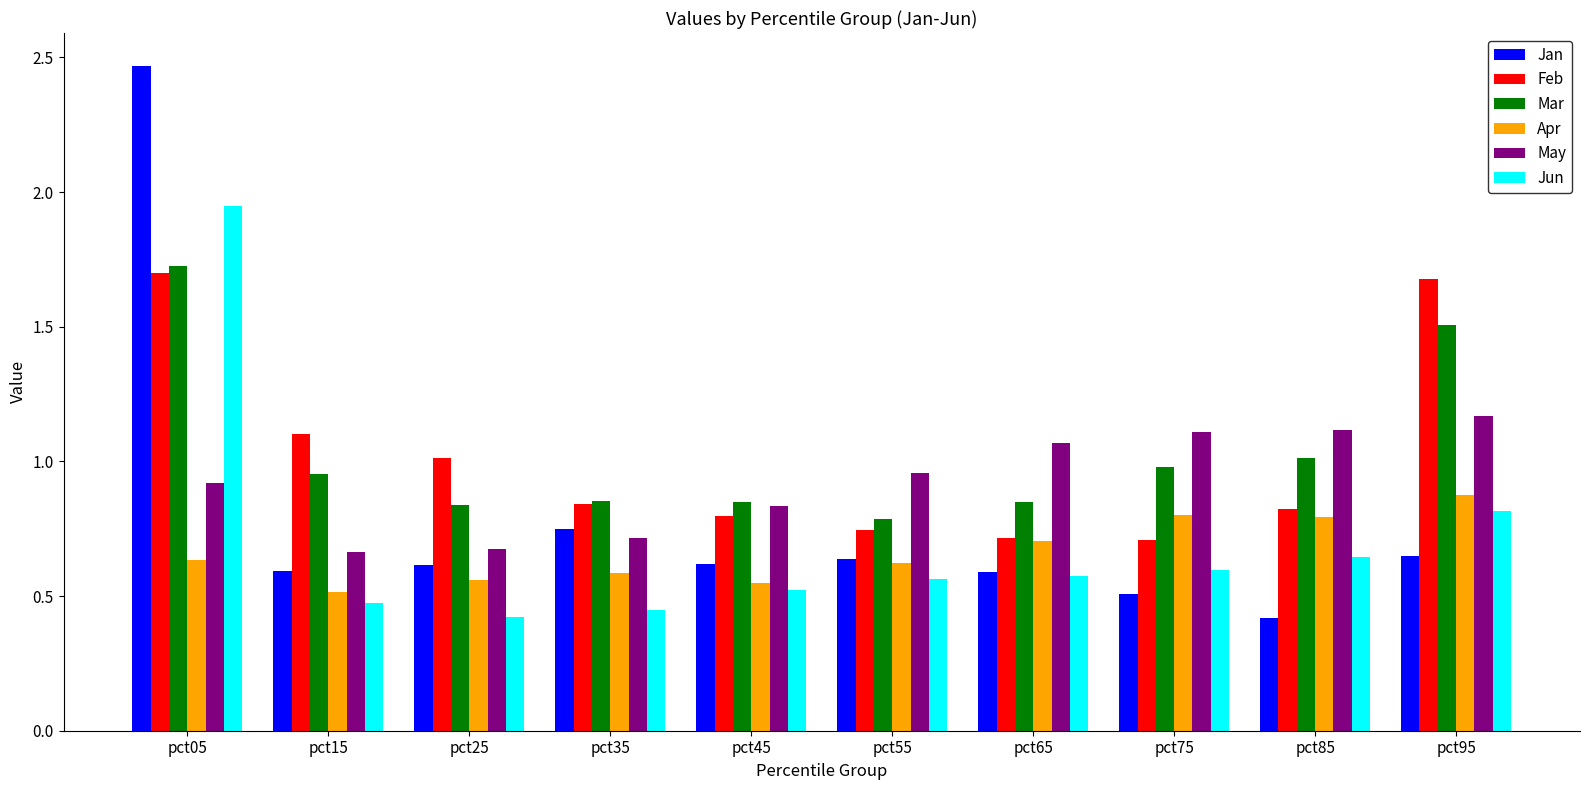

What is the maximum value for Feb?

1.7